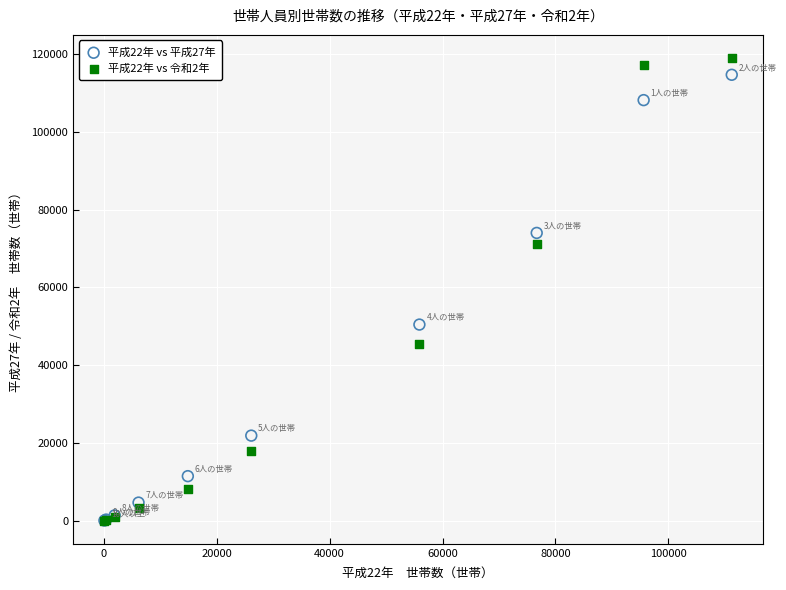

Across all series, what Y value is closest to 59520?

50470